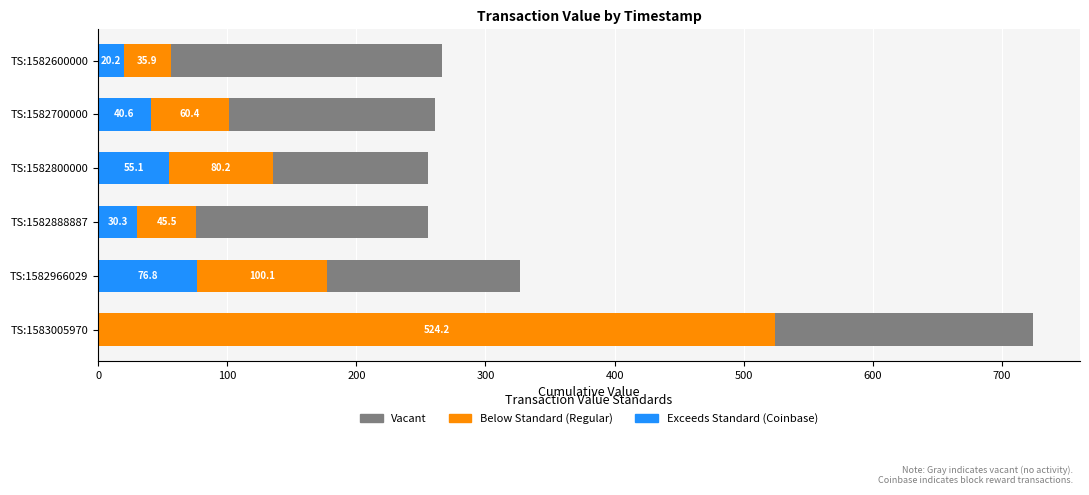

What is the total value across all series at TS:1582700000?

261.0